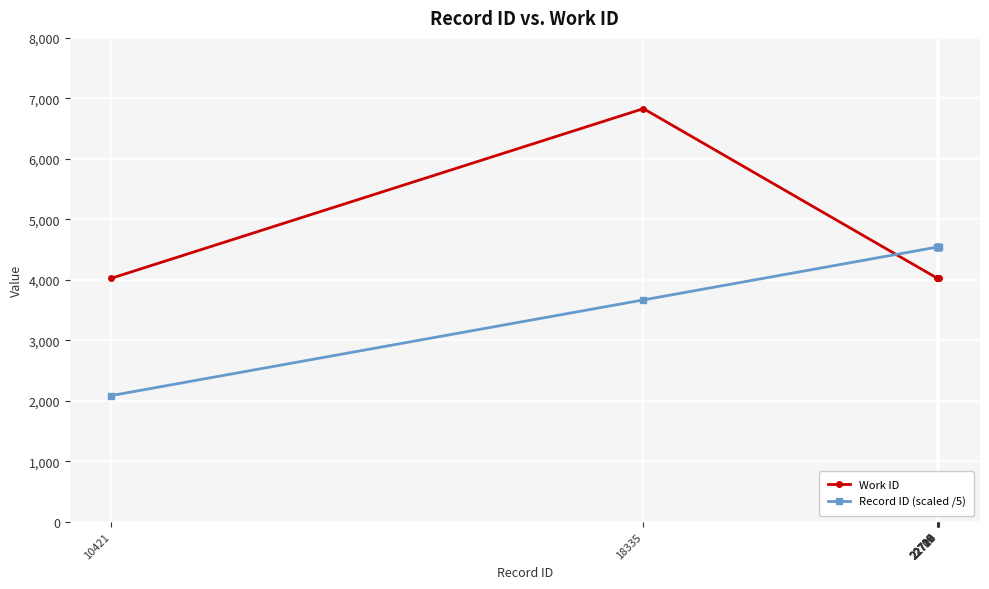

After their last crossing, which series has the higher values: Record ID (scaled /5) or Work ID?

Record ID (scaled /5)